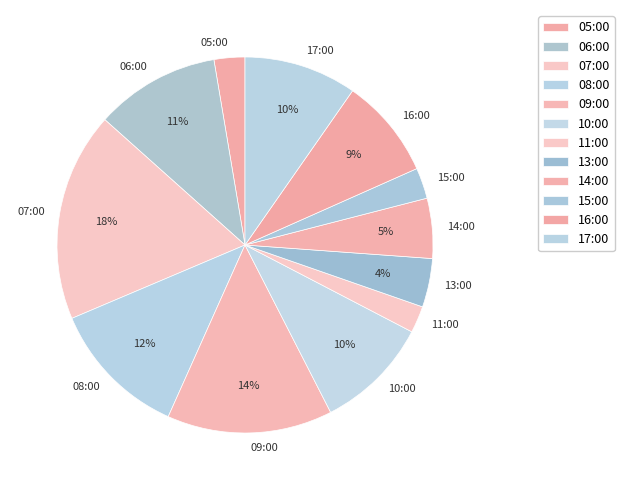

To the nearest percent, what portion does 06:00 represent?

11%